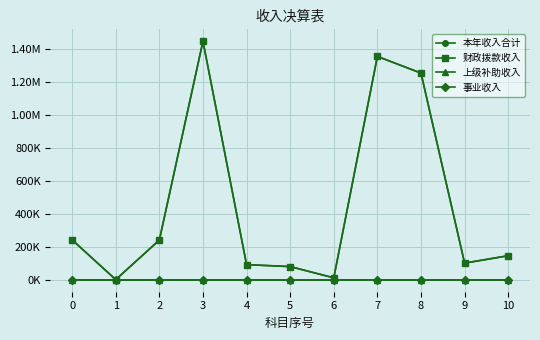

Does the chart have visible grid lines?

Yes